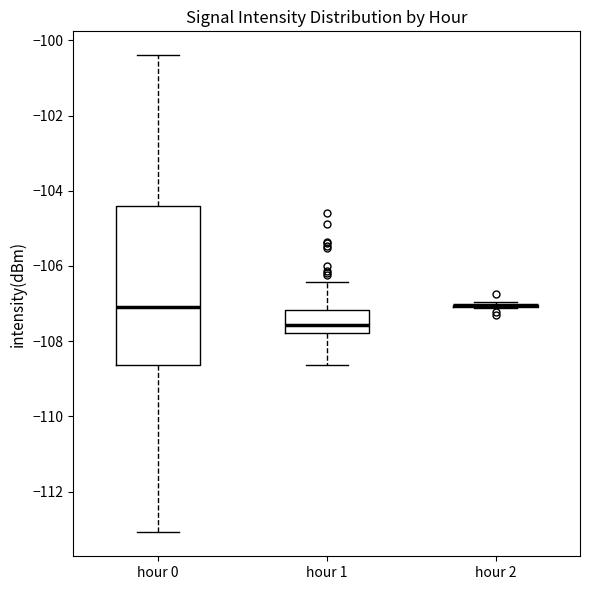

Reading left to right, read every box against the y-axis: the position of its median line, the range the box covers, and the ends of its whiskers. The values are not printed on the chart, so give them approximately, as read against the axis.

hour 0: median -107.0, box -108.6 to -104.4, whiskers -113.0 to -100.4
hour 1: median -107.6, box -107.8 to -107.2, whiskers -108.6 to -106.4
hour 2: box collapsed to a line at -107.0, whiskers -107.2 to -107.0